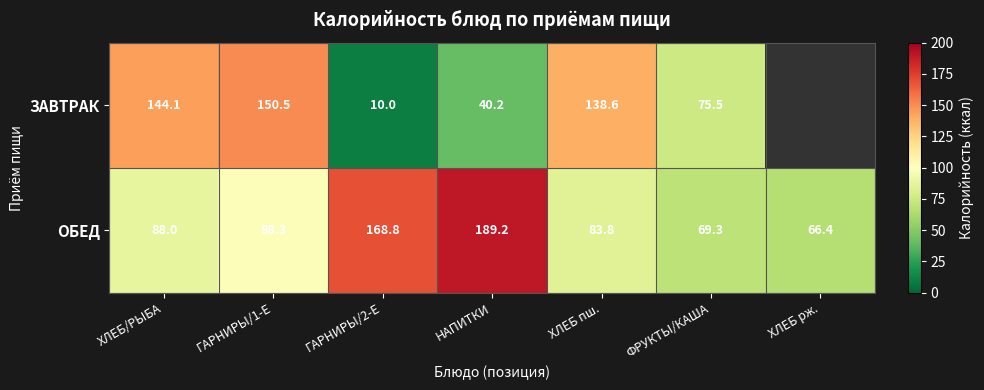

Rank the series at ГАРНИРЫ/1-Е from highest to lowest value.

ЗАВТРАК, ОБЕД